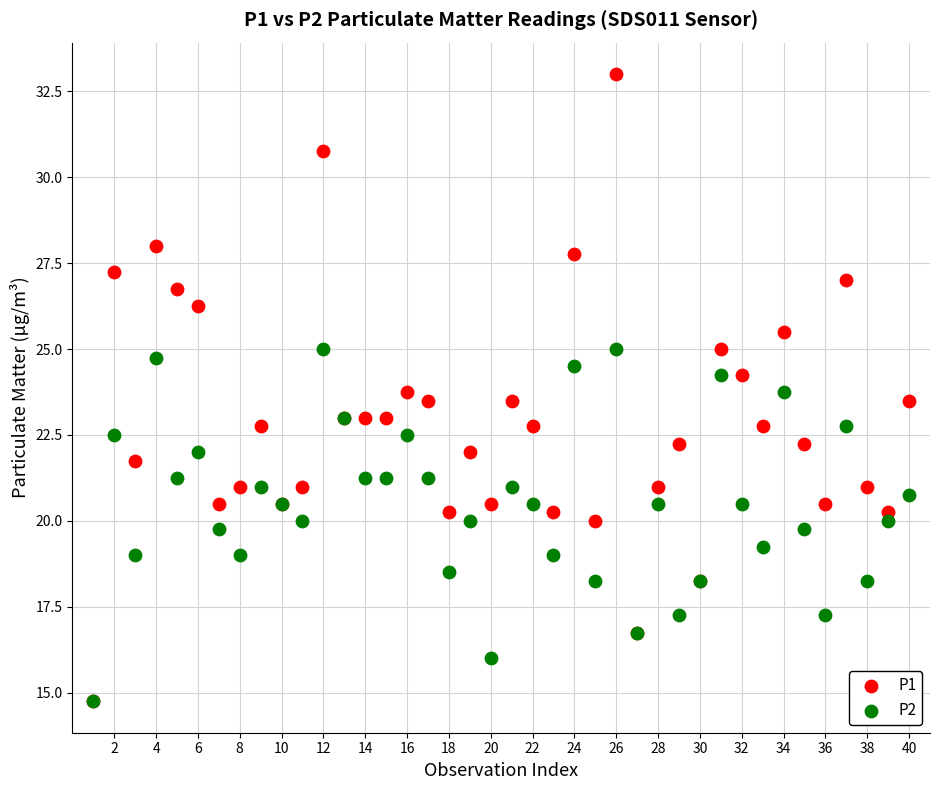

What are all the series names shown in the legend?

P1, P2